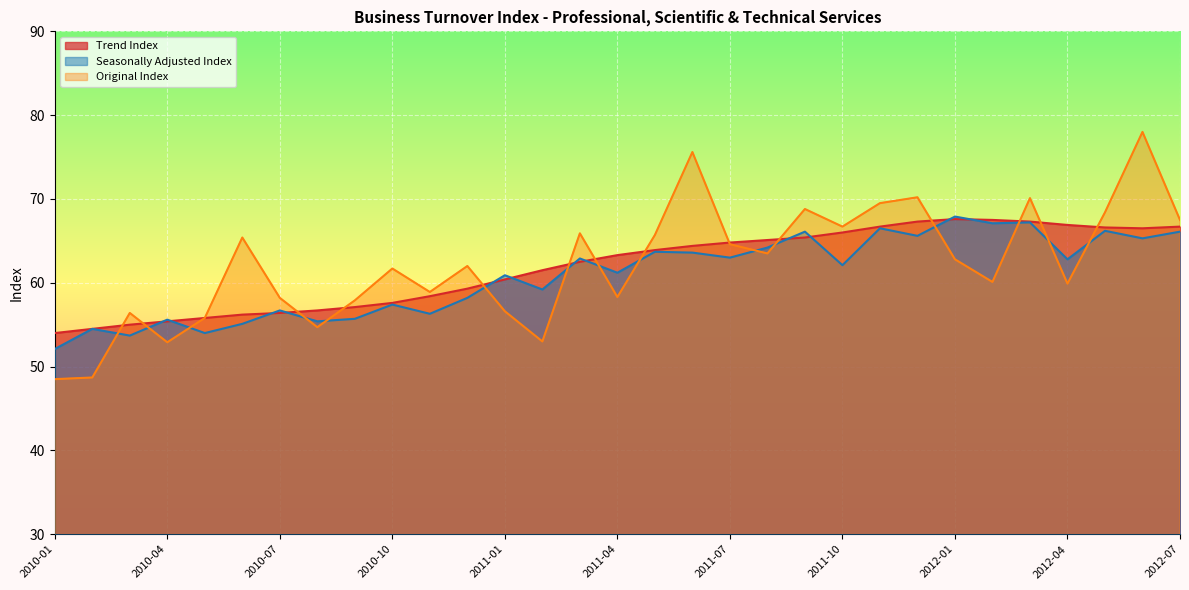

Rank the series by their average value, from lowest to highest.

Seasonally Adjusted Index, Trend Index, Original Index